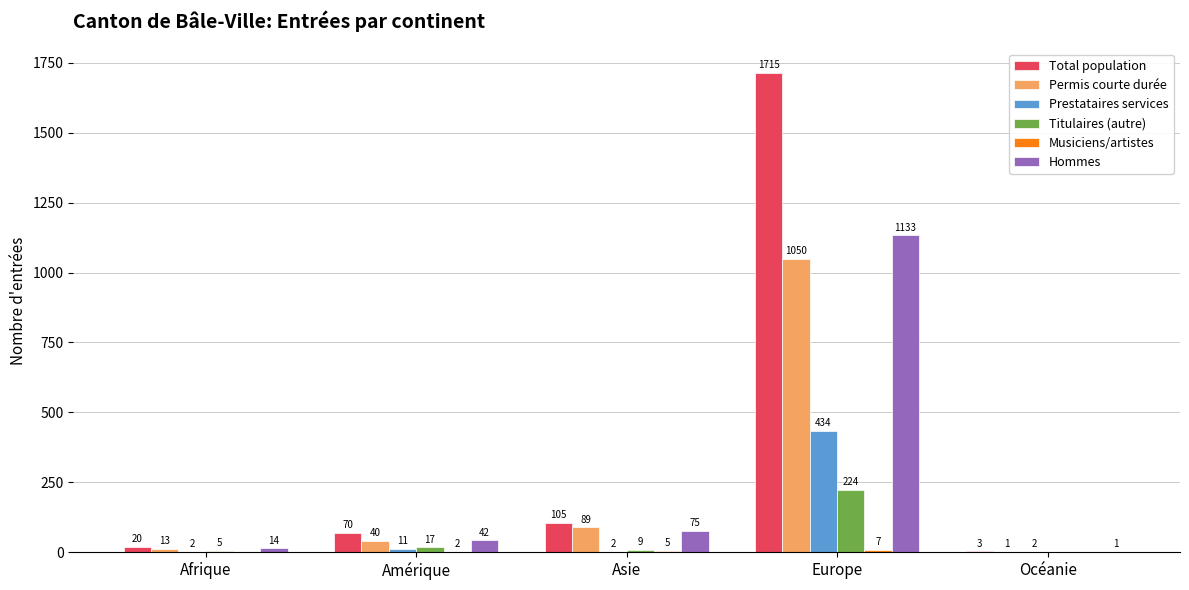

Which category has the highest value in the Hommes series?

Europe